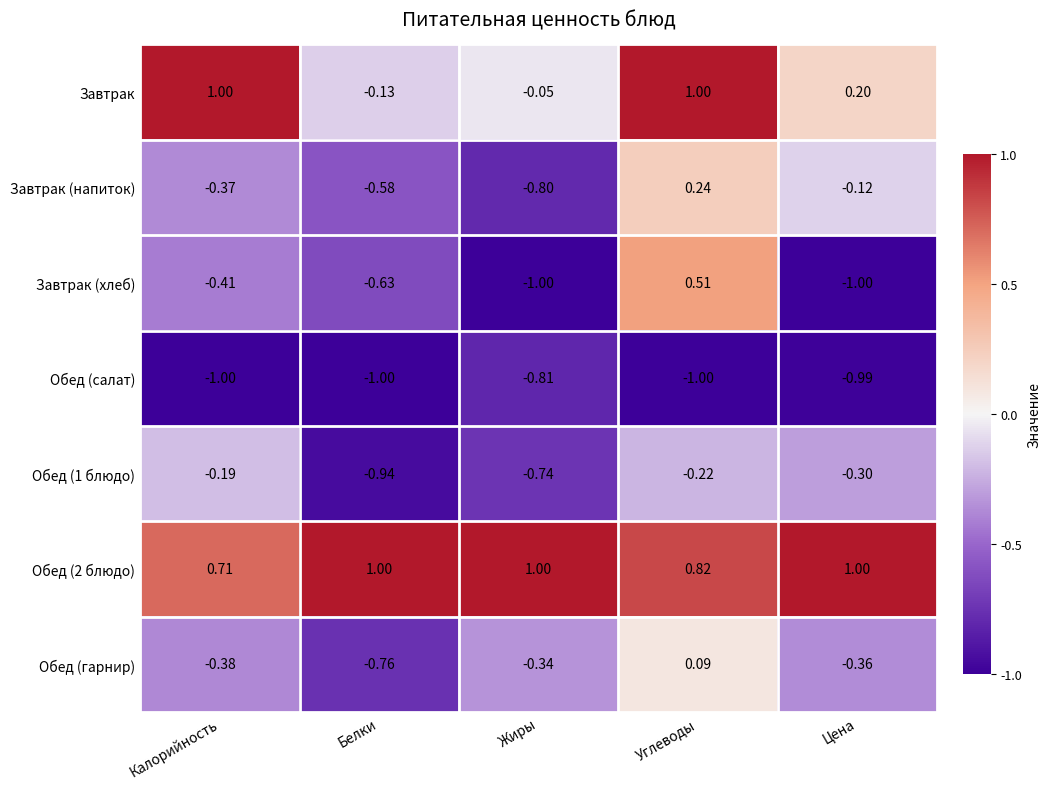

At which label does Завтрак (напиток) first exceed 0?

Углеводы